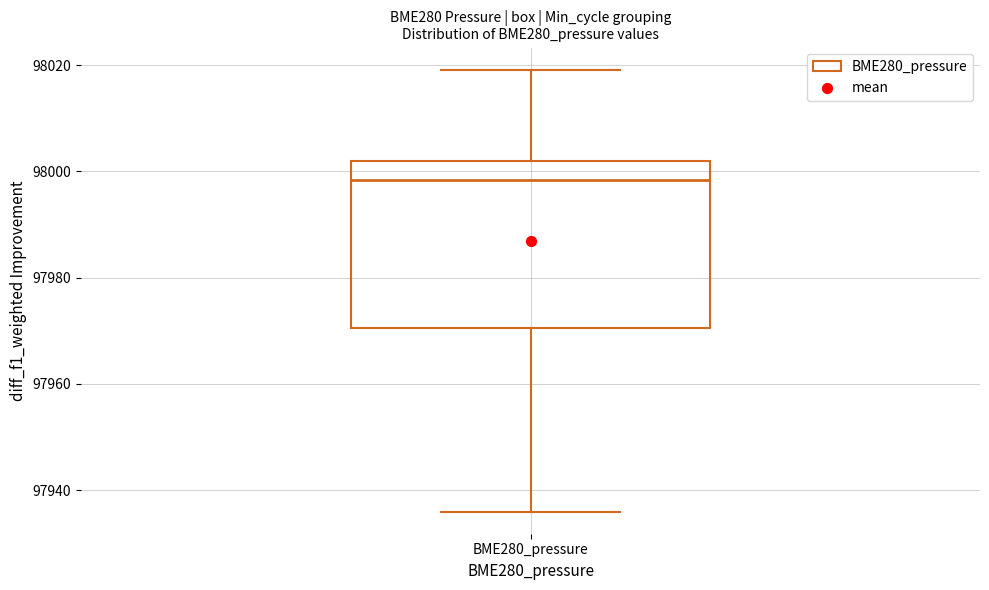

Where is the upper edge of the box for BME280_pressure on the y-axis? The values are not printed on the chart, so give them approximately, as read against the axis.

98002